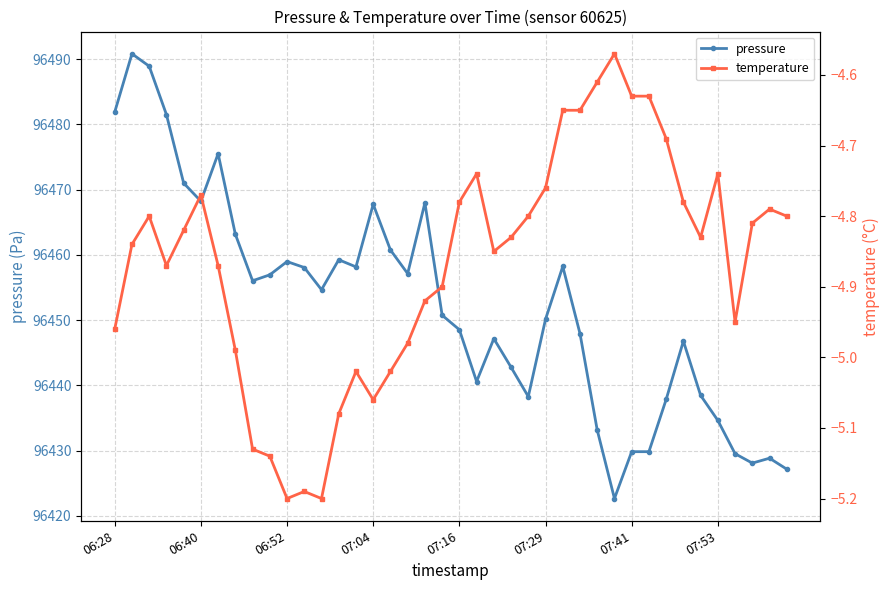

True or false: temperature and pressure cross at least once.

False